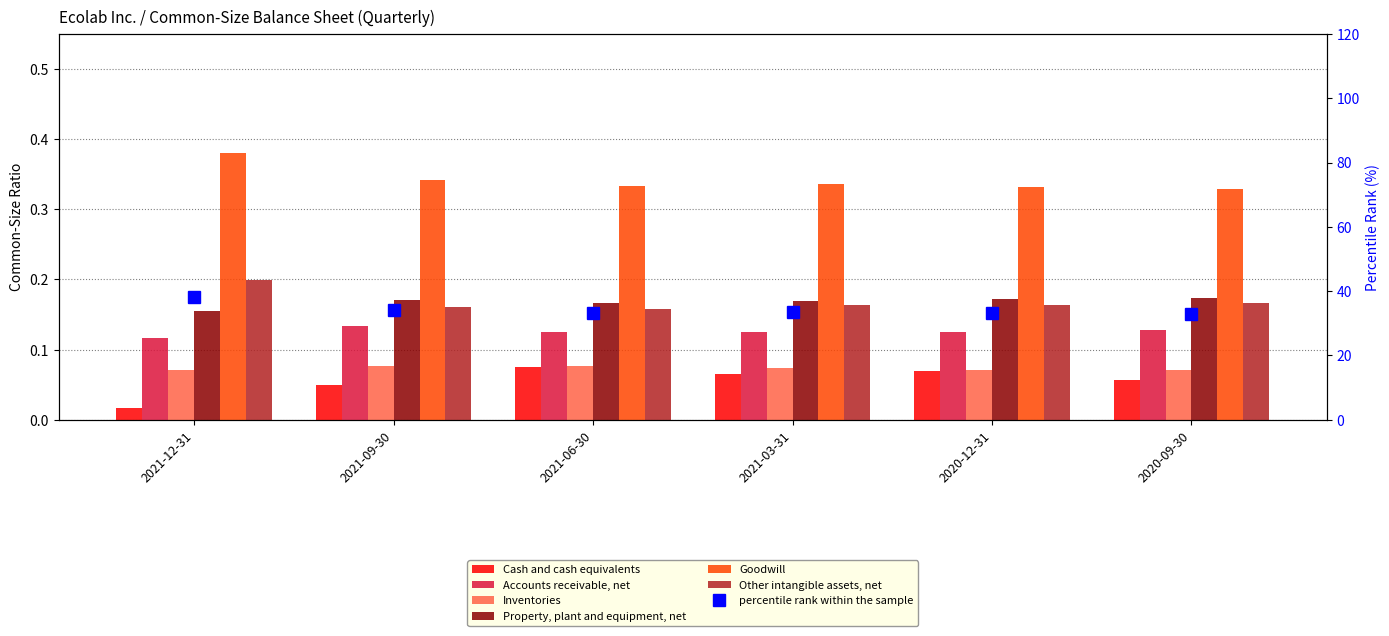

Is it true that Inventories equals 0.0 at 2021-03-31?

False